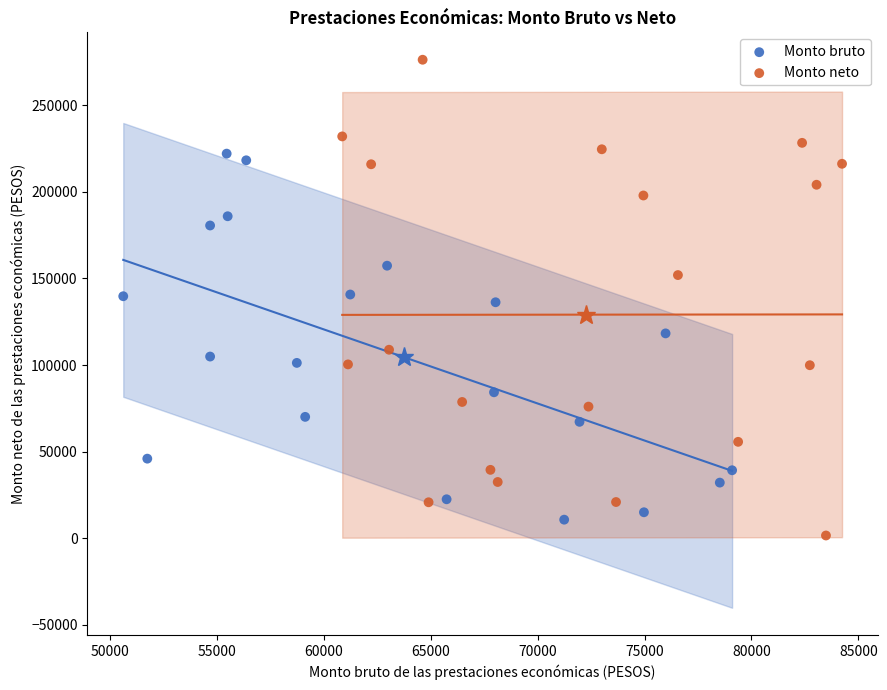

Which series has the largest Y range (max minus min)?

Monto neto